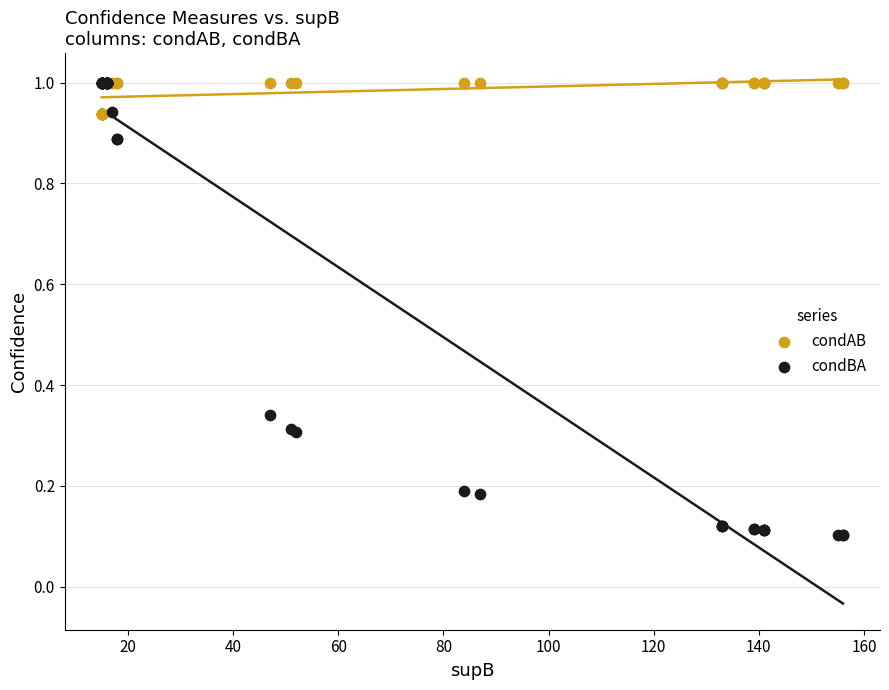

What are all the series names shown in the legend?

condAB, condBA